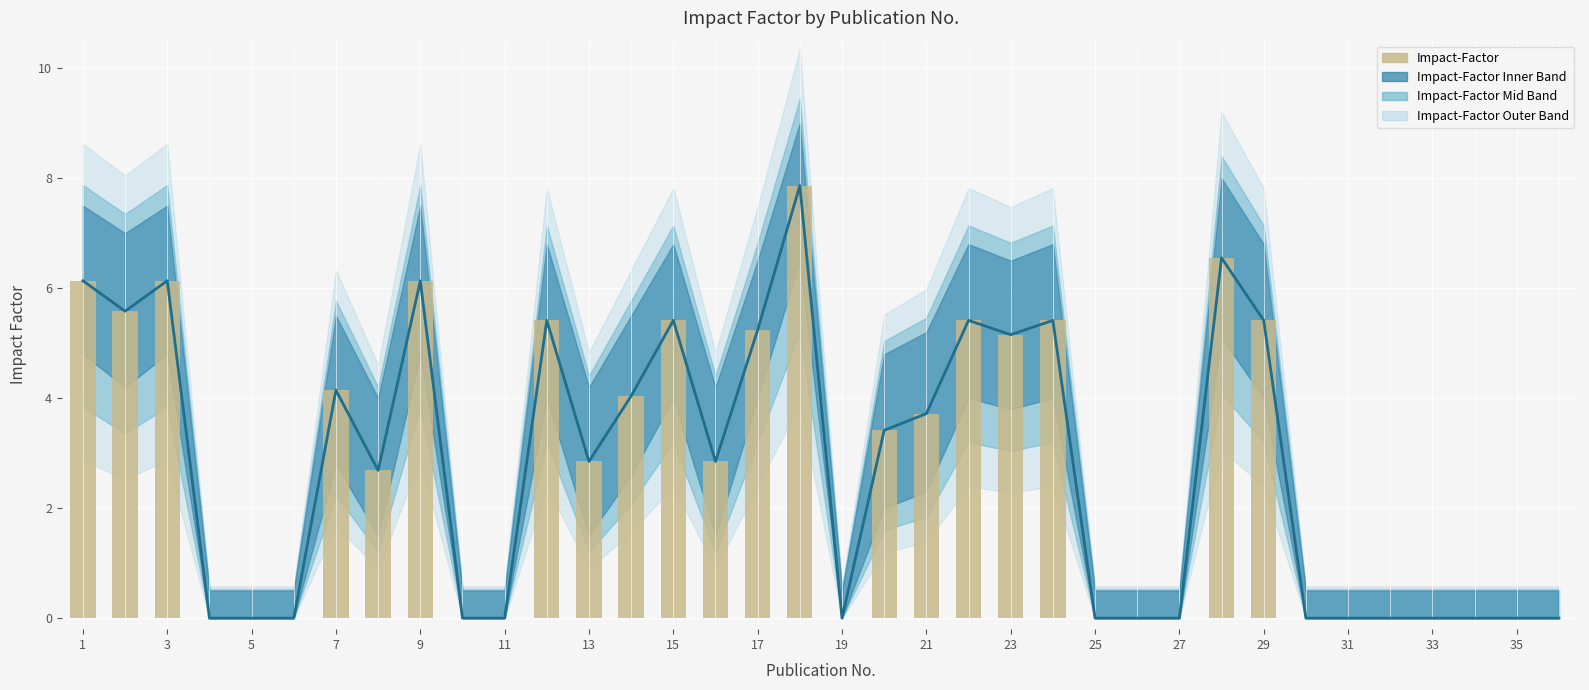

Does the chart contain any negative values?

No